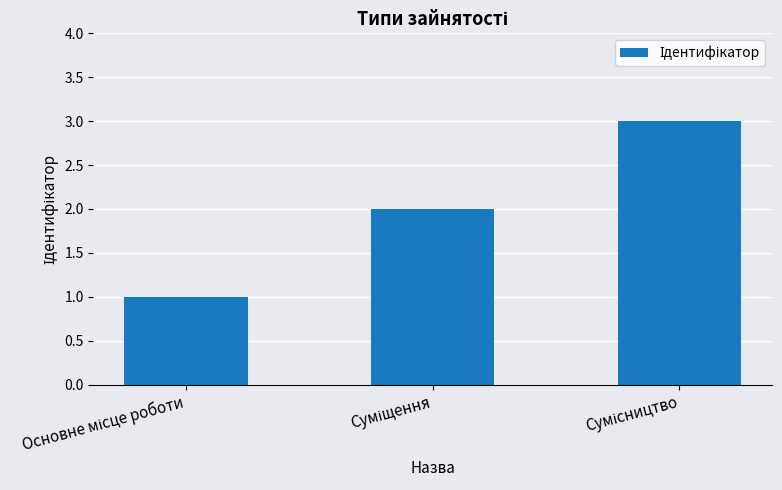

What is the sum of all values?

6